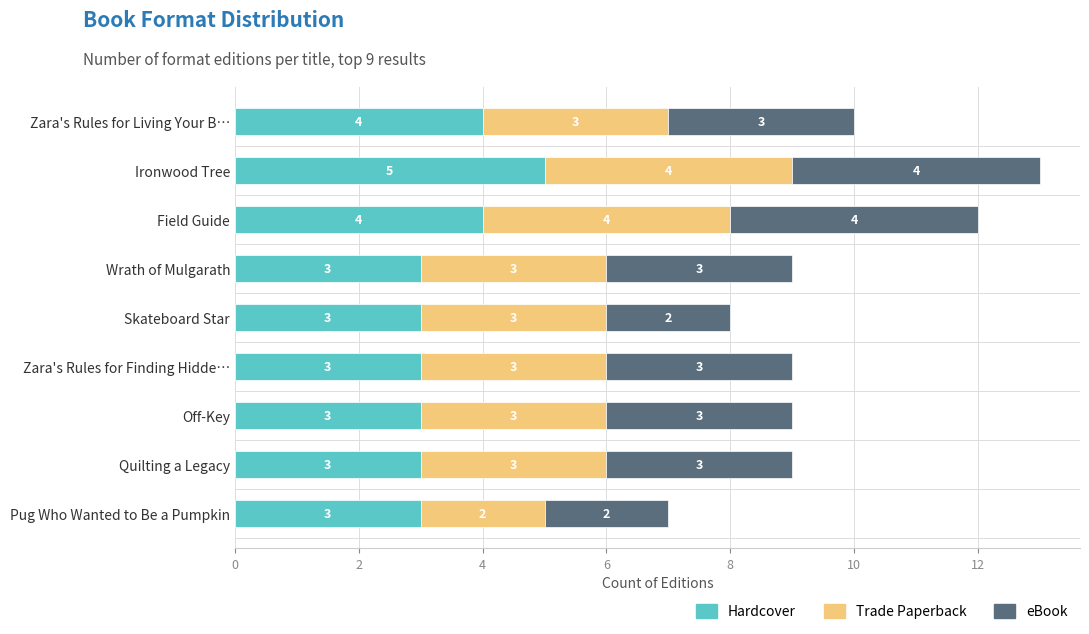

Count the Hardcover values in the range 3 to 4.

8